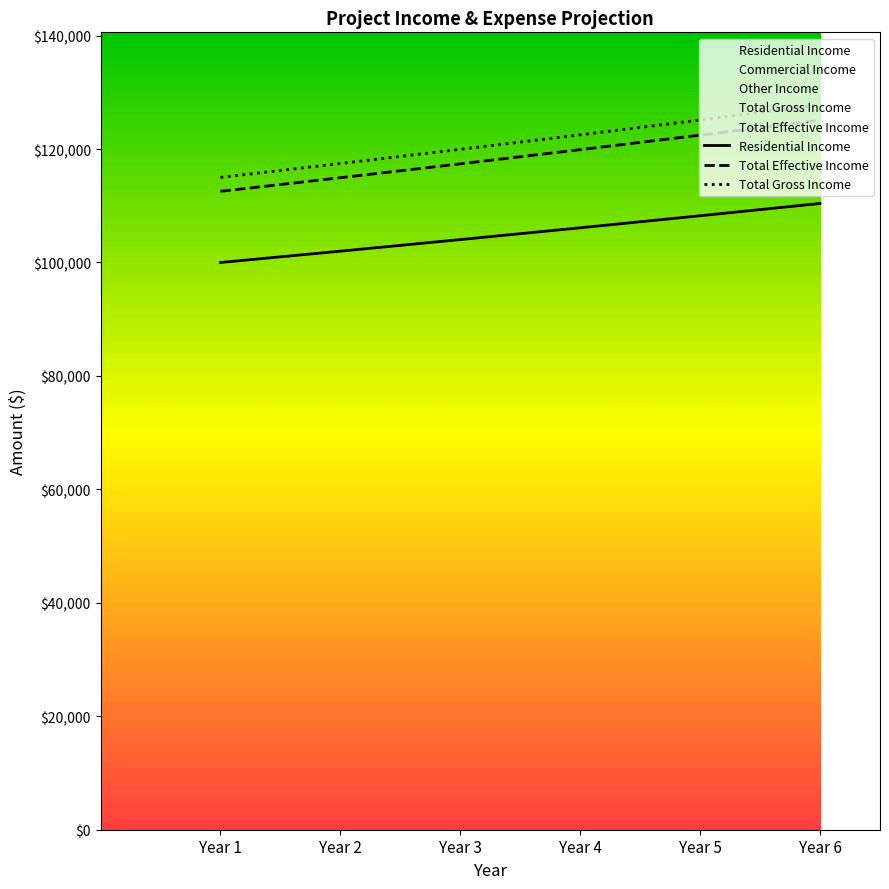

How many data points in Total Effective Income are less than 119897?

3